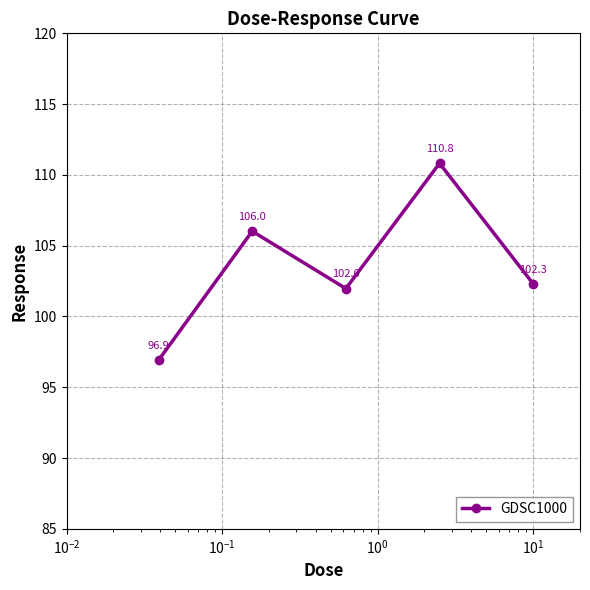

How many interior local valleys (lower than both neighbors) does the data have?

1